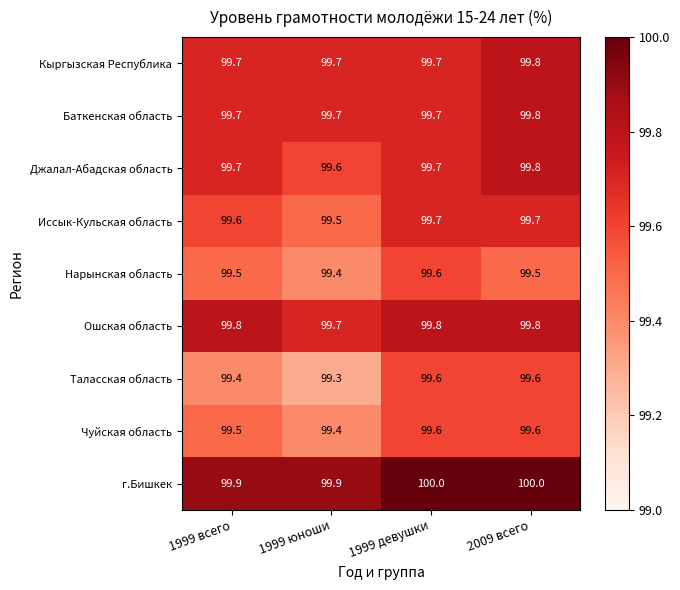

What value does the Нарынская область series have at 1999 юноши?

99.4